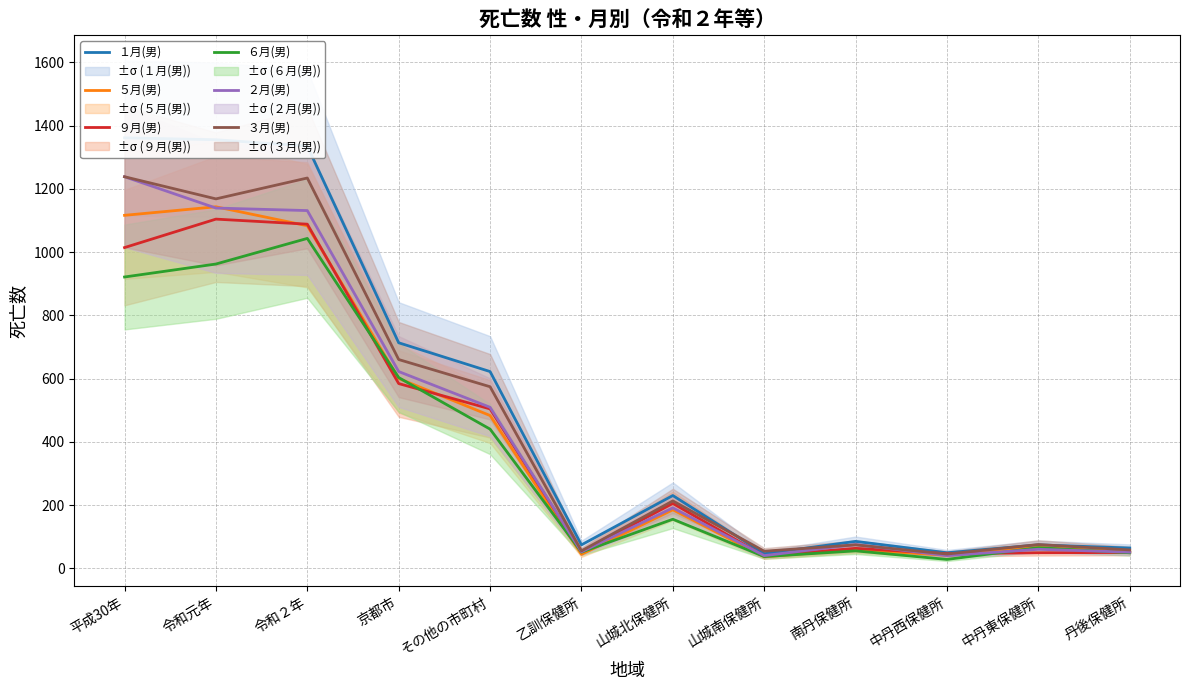

What is the value of the ６月(男) point at the 12th from the left?

49